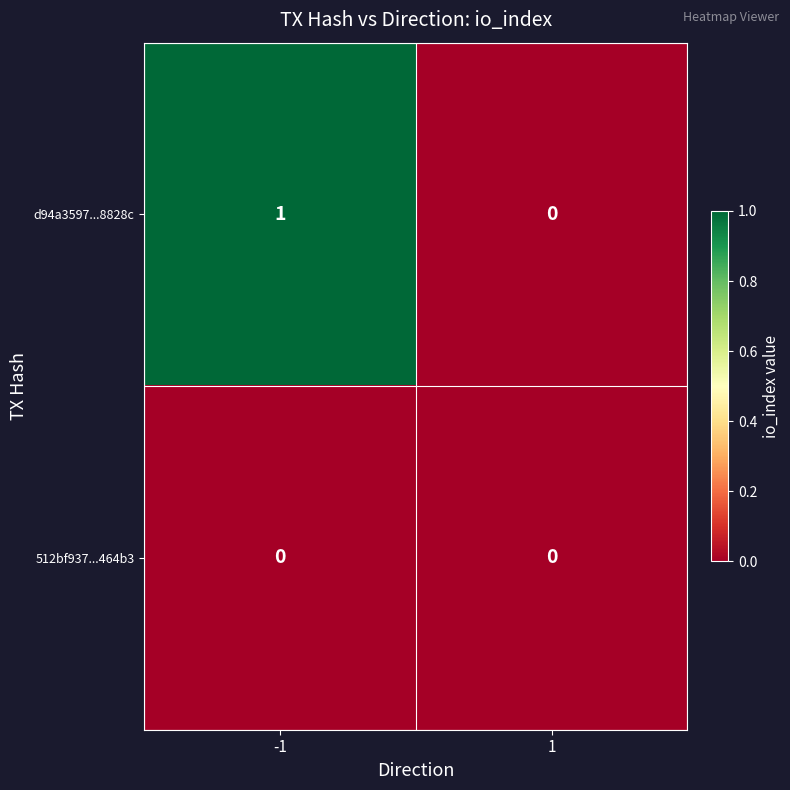

How many series are shown in this chart?

2